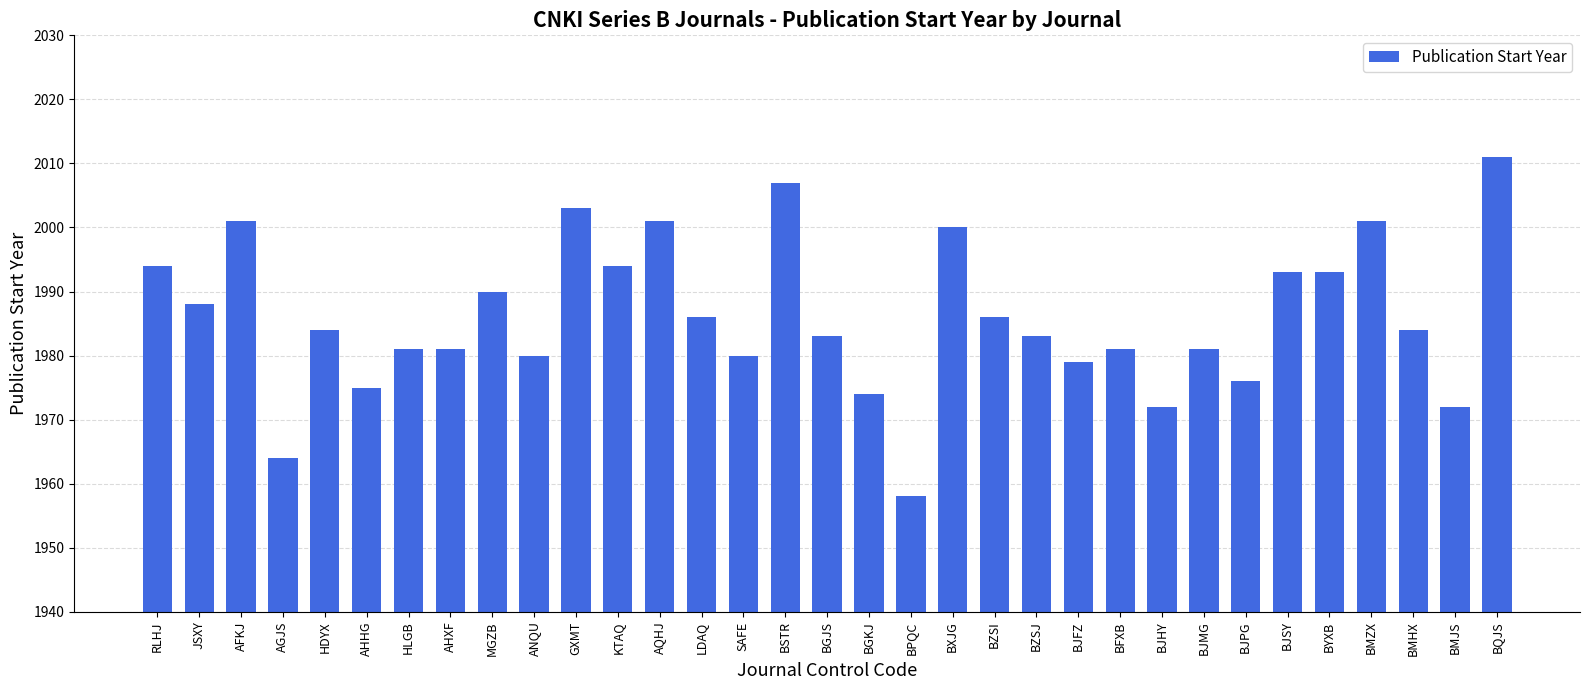

What is the maximum value shown in the chart?

2011